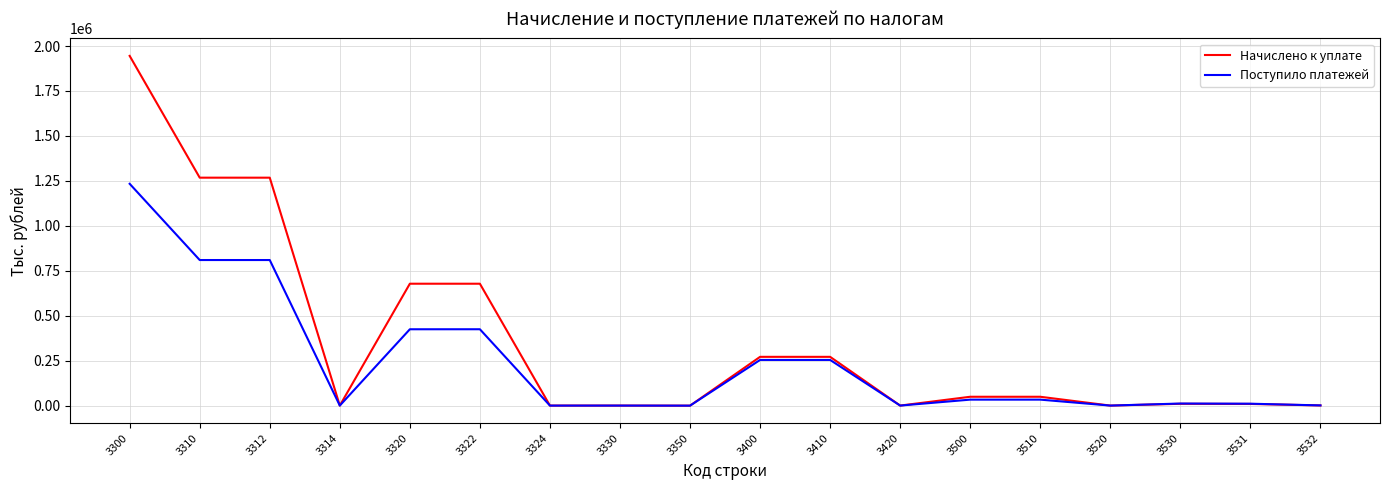

Which series has the largest range (max minus min)?

Начислено к уплате